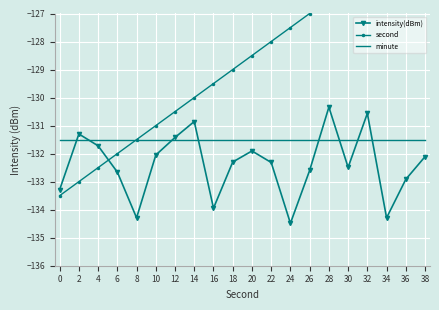

Where is the first local minimum for intensity(dBm)?

8